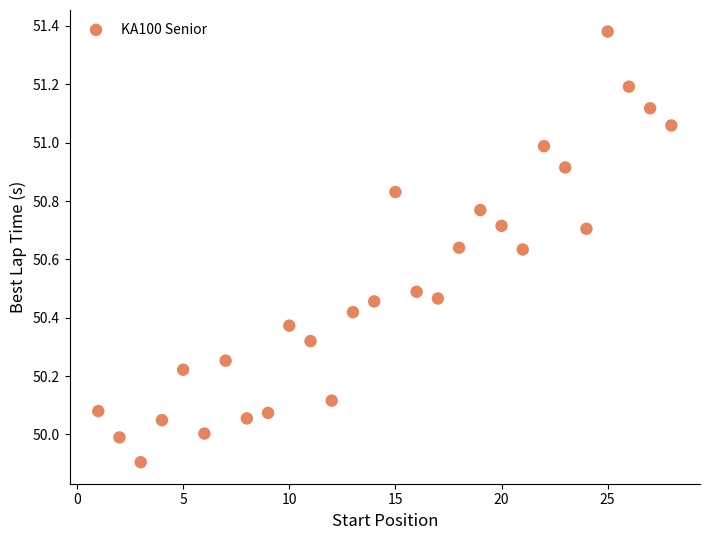

What is the range of X values (max minus min)?

27.0